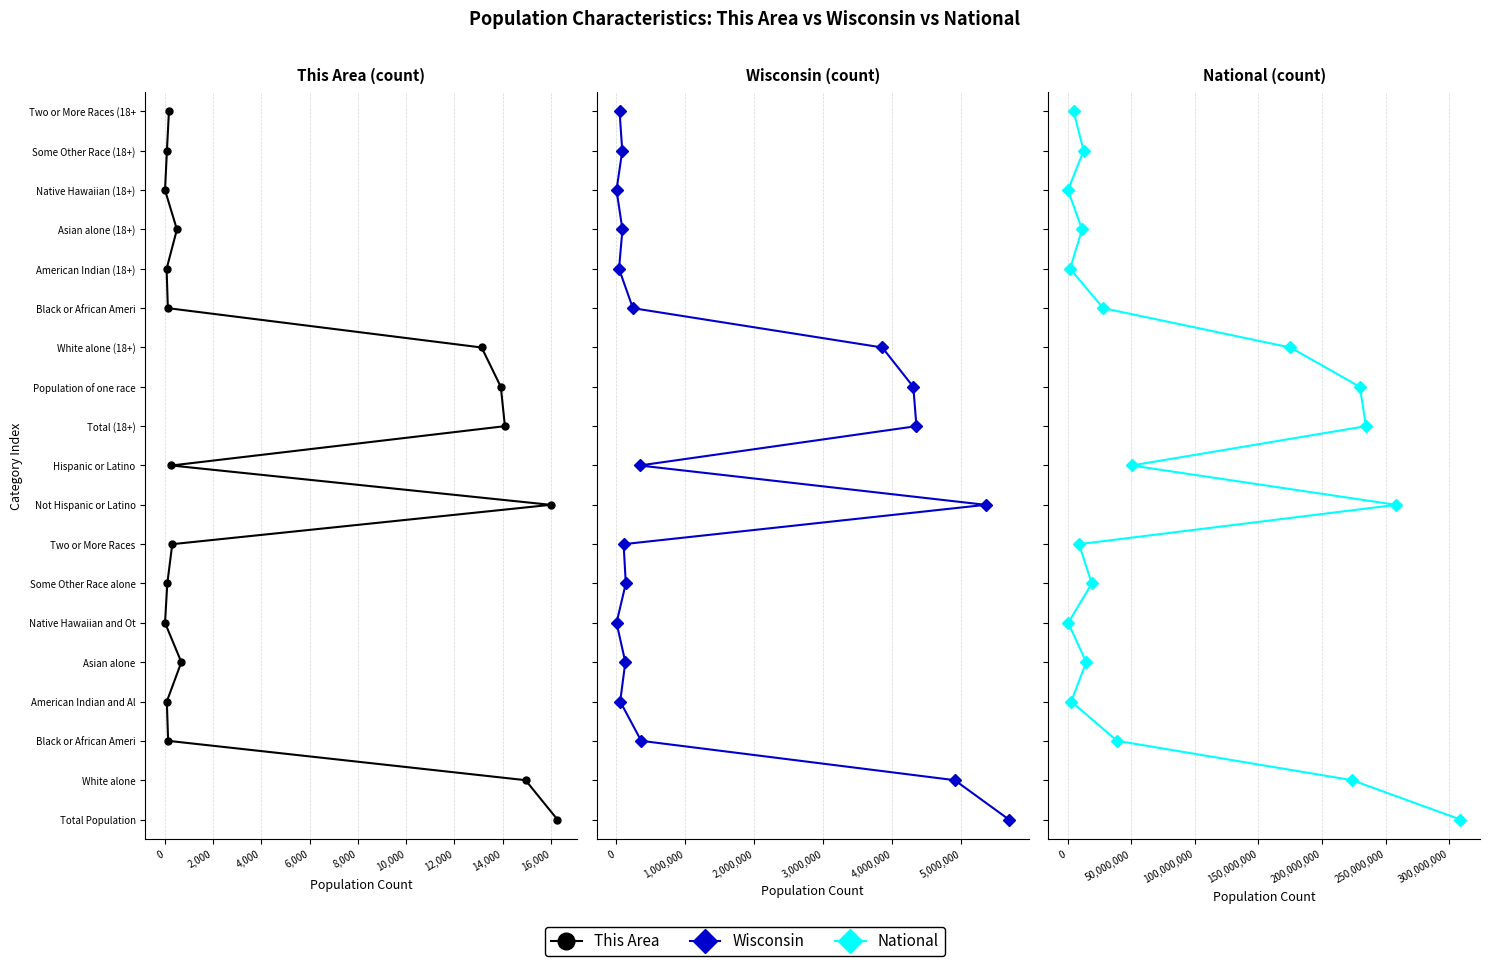

True or false: National has a value of 9 at 16.

False